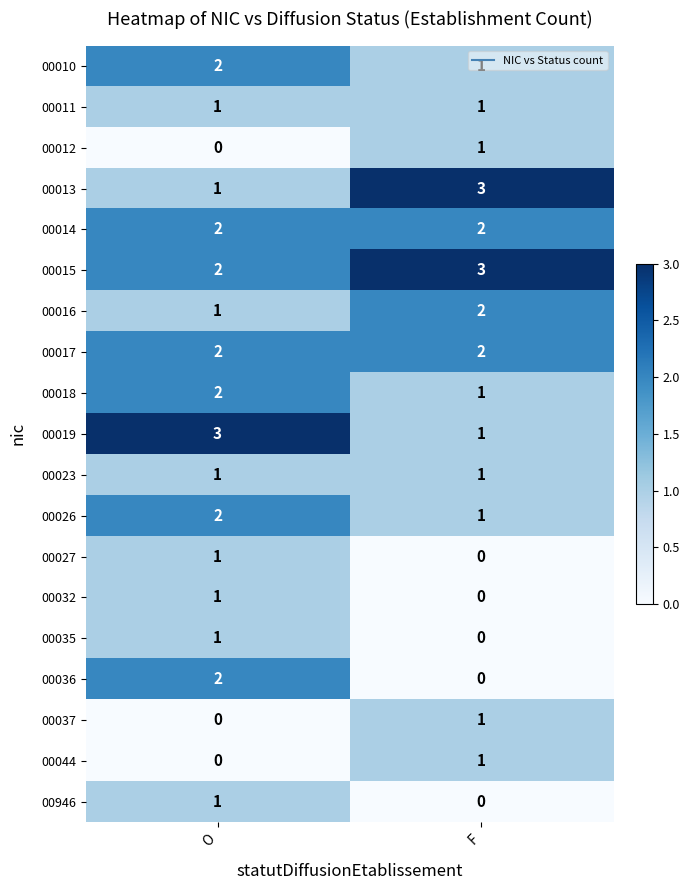

At which category is the sum across all series the highest?

O